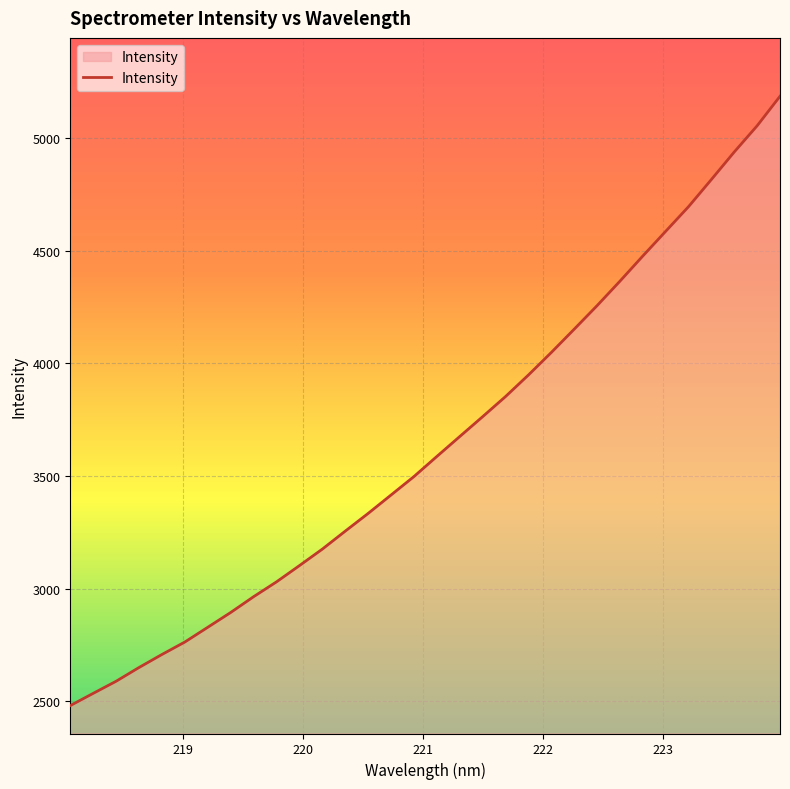

What is the smallest value displayed?

2480.1